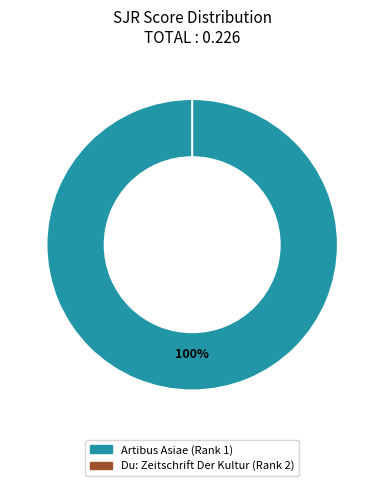

How many slices are in this pie chart?

2